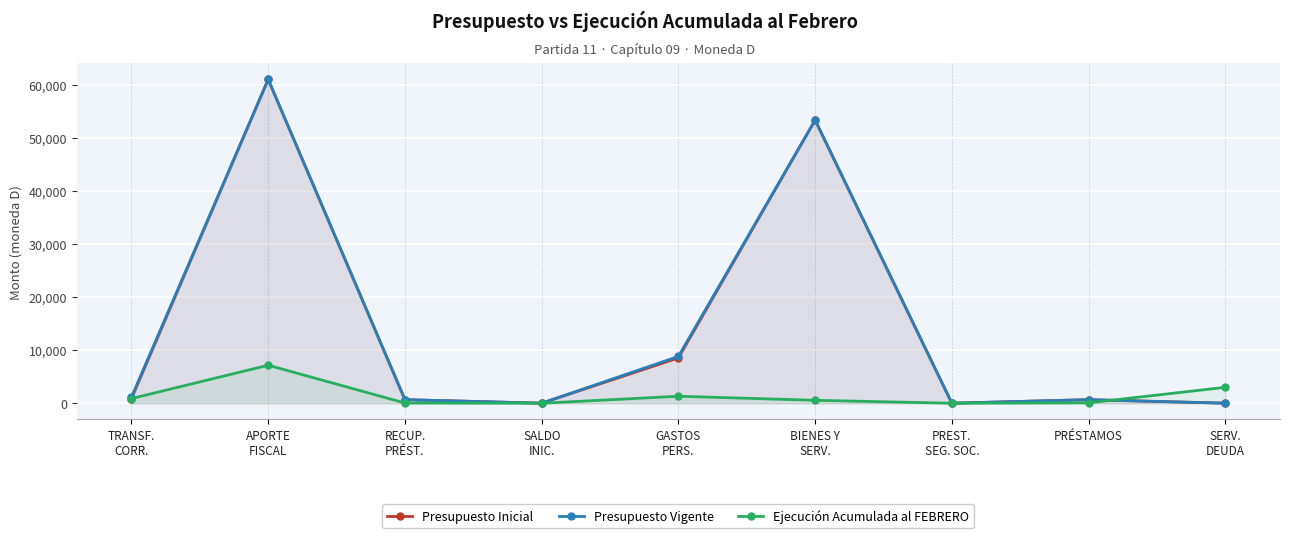

How many lines are shown in the chart?

3